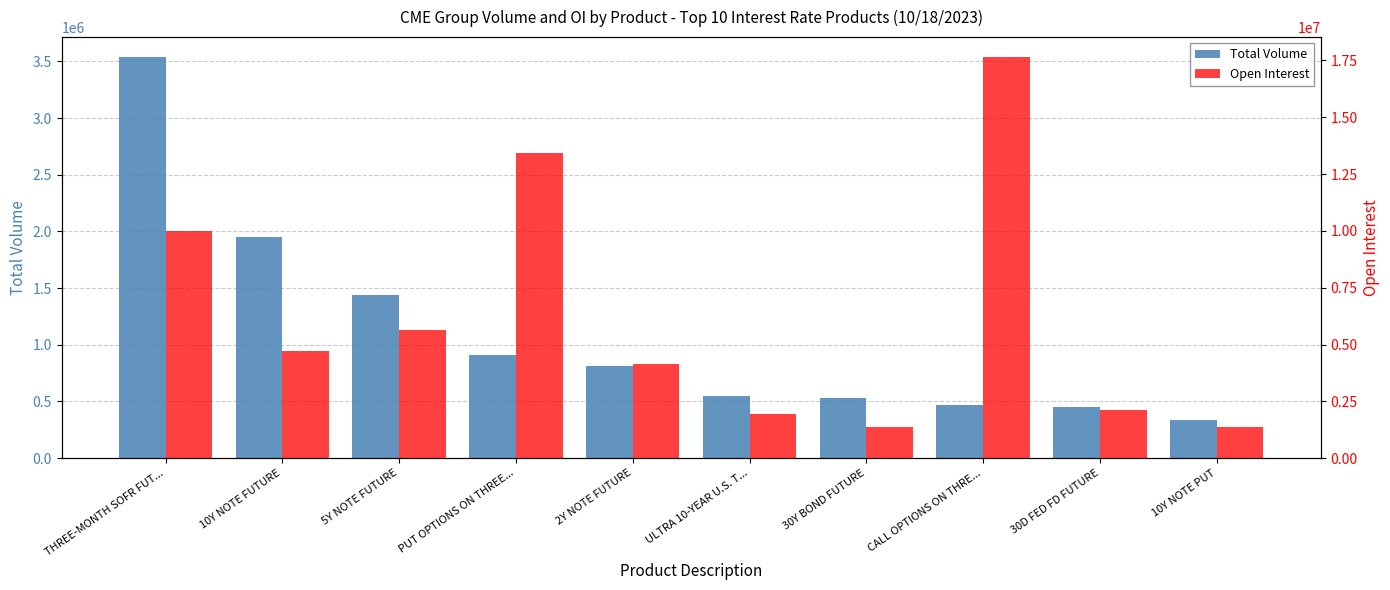

Which series has the largest range (max minus min)?

Open Interest